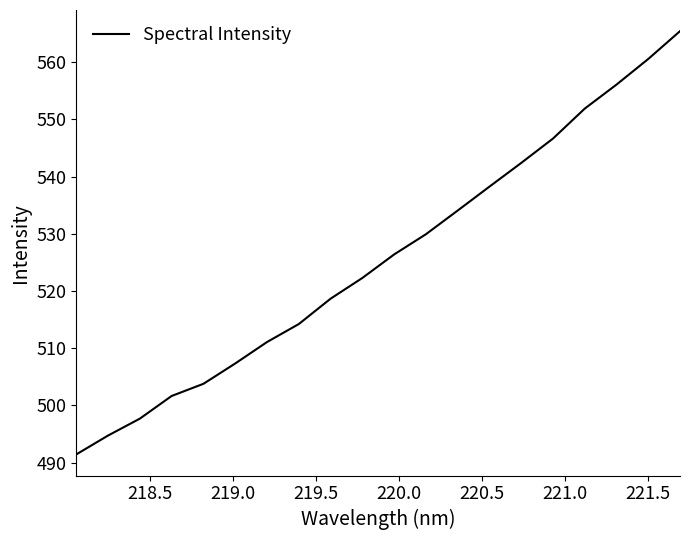

What is the smallest value displayed?

491.4